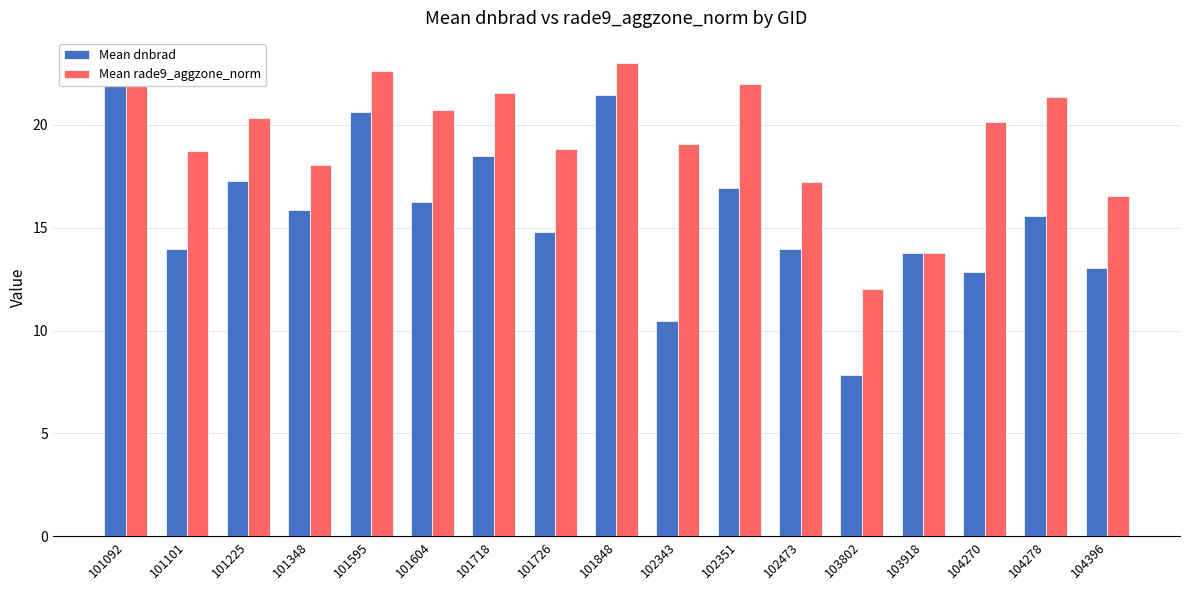

How many distinct data groups are displayed?

2